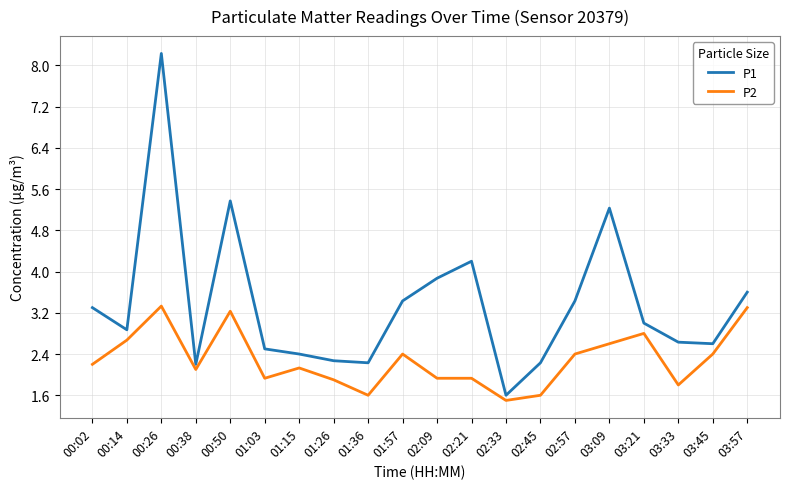

What position from the left is 00:50?

5